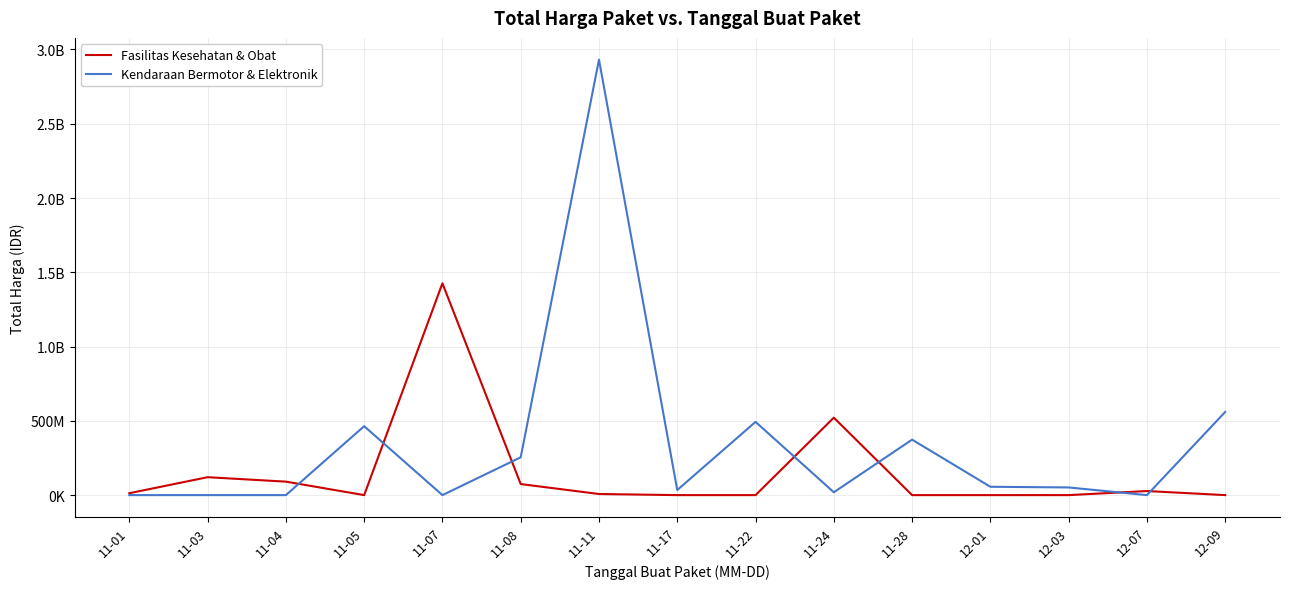

Is it true that Kendaraan Bermotor & Elektronik equals 34292000 at 11-17?

True